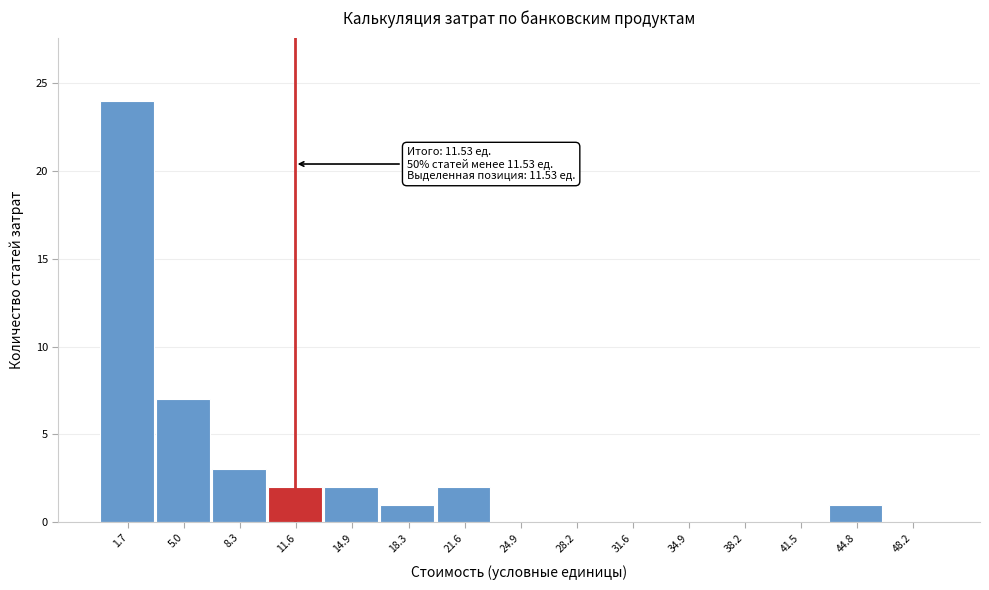

Which range on the x-axis has the tallest bar?

0.0 to 3.5